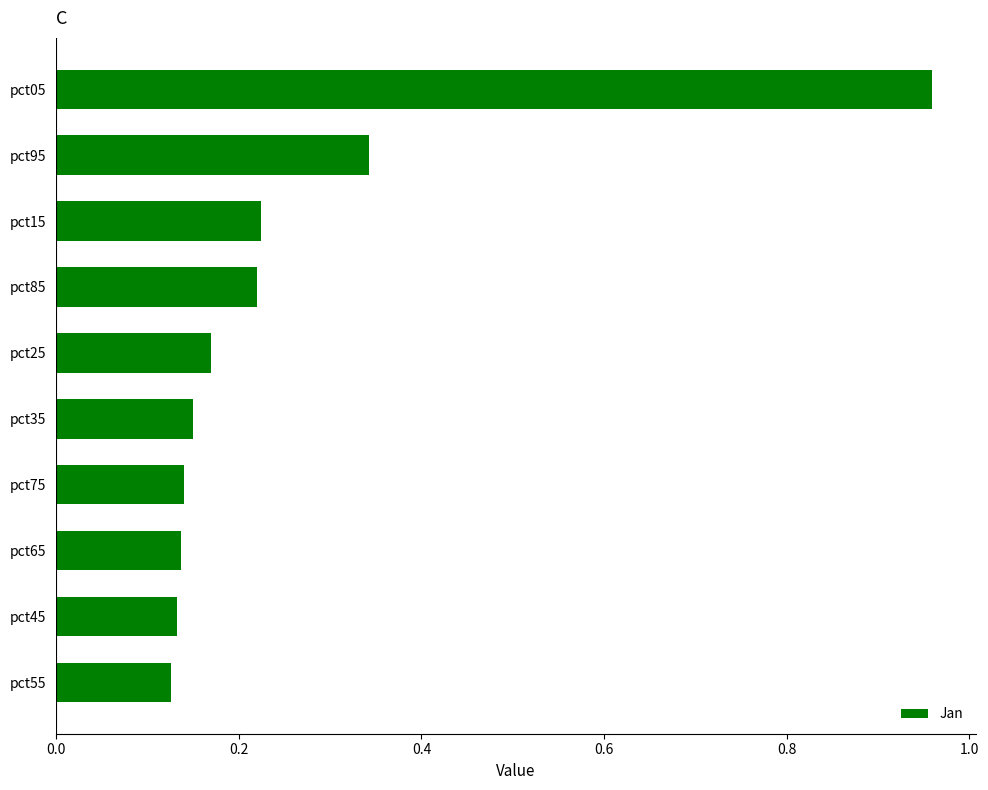

What is the label of the 4th bar from the top?

pct85